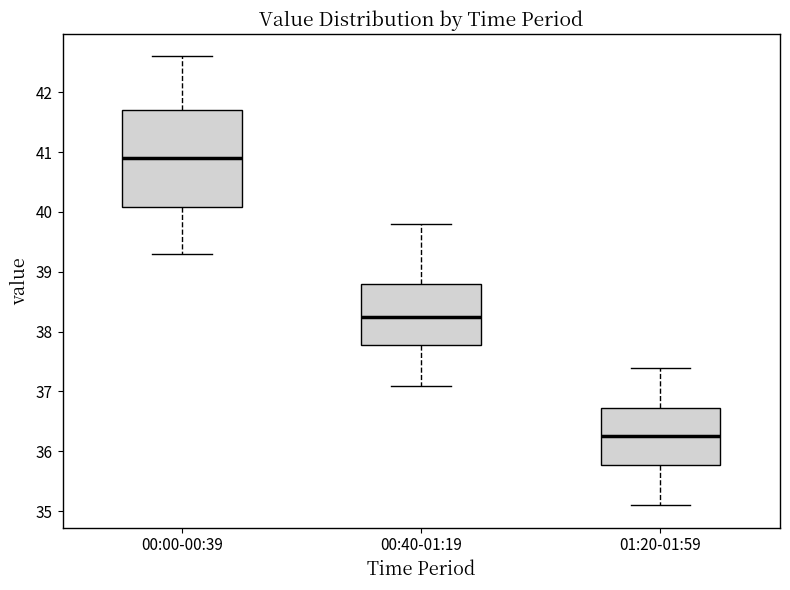

Reading left to right, read every box against the y-axis: the position of its median line, the range the box covers, and the ends of its whiskers. The values are not printed on the chart, so give them approximately, as read against the axis.

00:00-00:39: median 40.9, box 40.1 to 41.7, whiskers 39.3 to 42.6
00:40-01:19: median 38.3, box 37.8 to 38.8, whiskers 37.1 to 39.8
01:20-01:59: median 36.3, box 35.8 to 36.7, whiskers 35.1 to 37.4